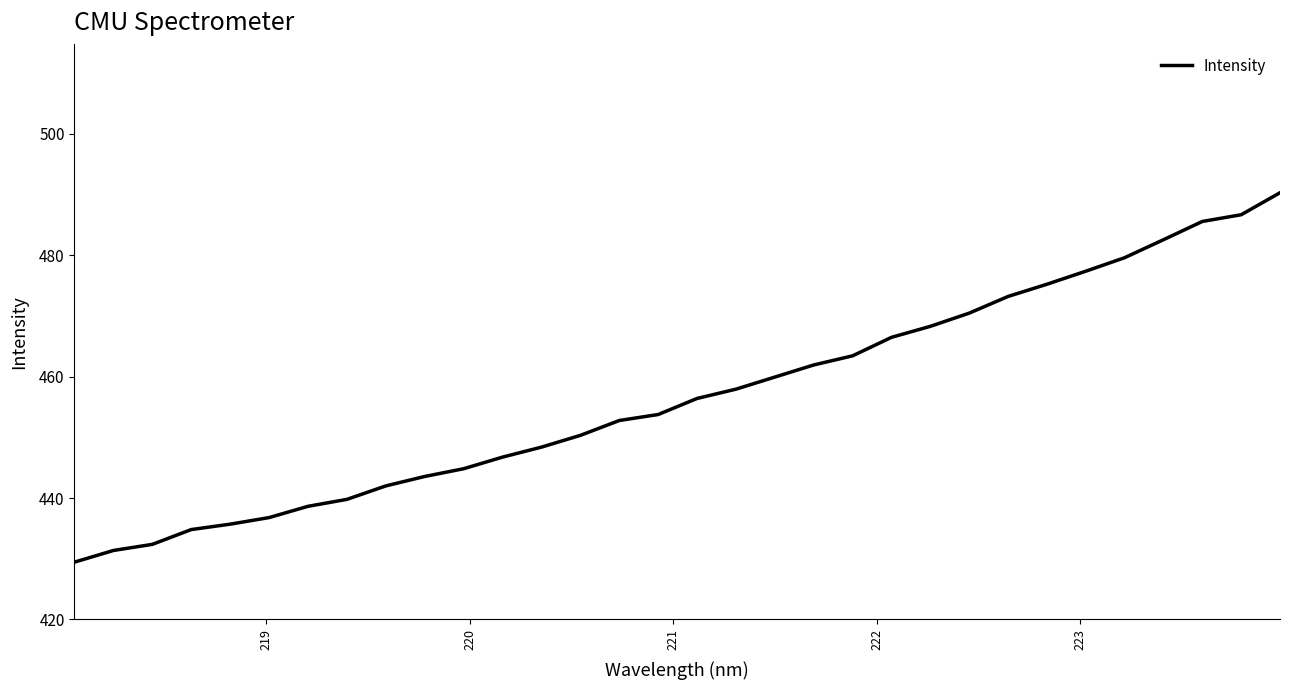

What is the minimum value shown in the chart?

429.4